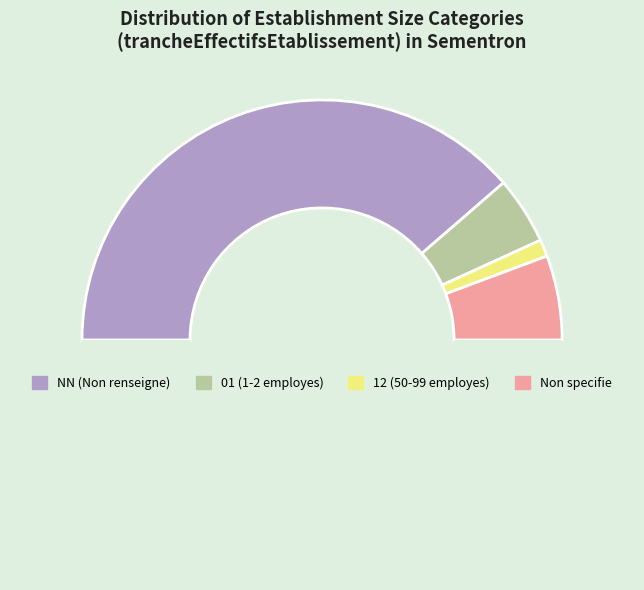

How many slices are in this pie chart?

5